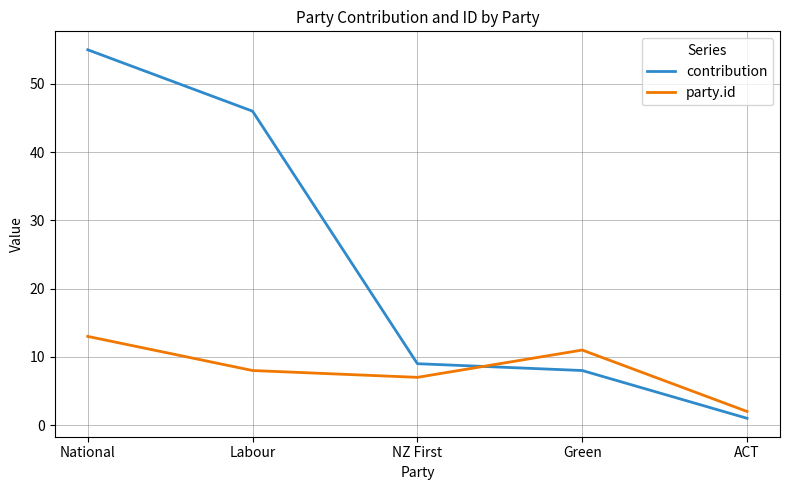

Which series changed the most between National and ACT?

contribution